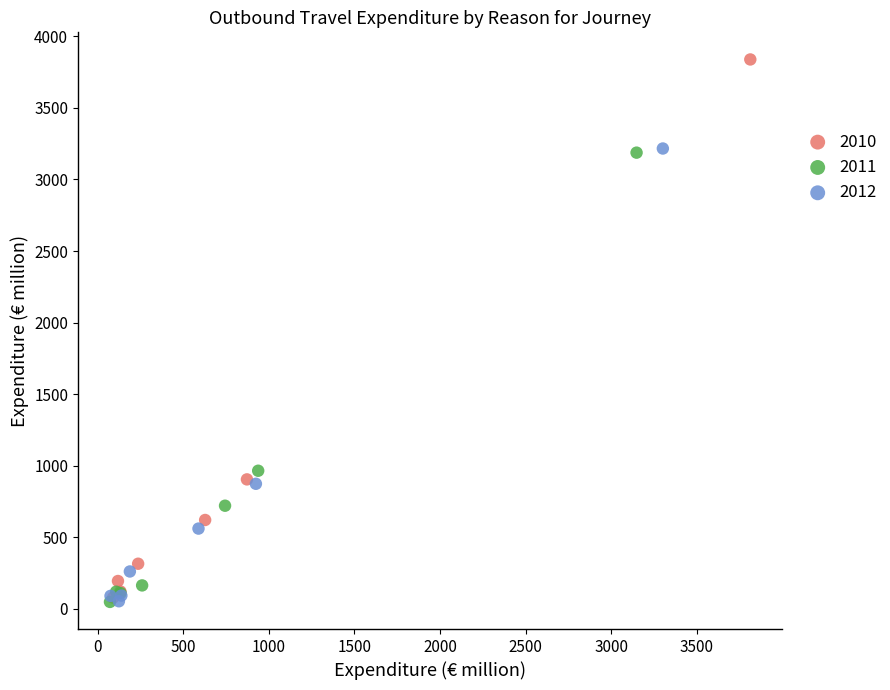

Which series reaches the maximum Y coordinate?

2010